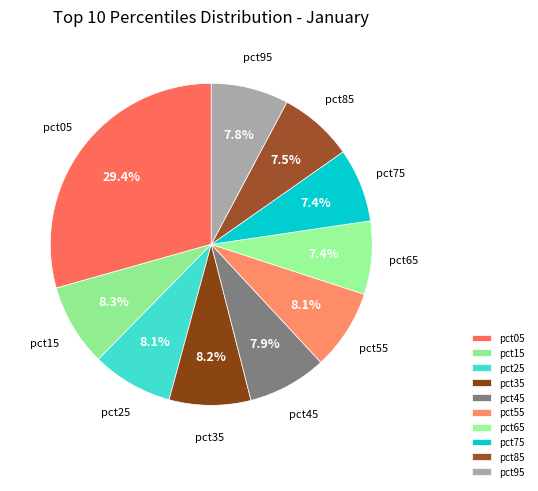

Is the sum of pct65 and pct55 greater than half?

No